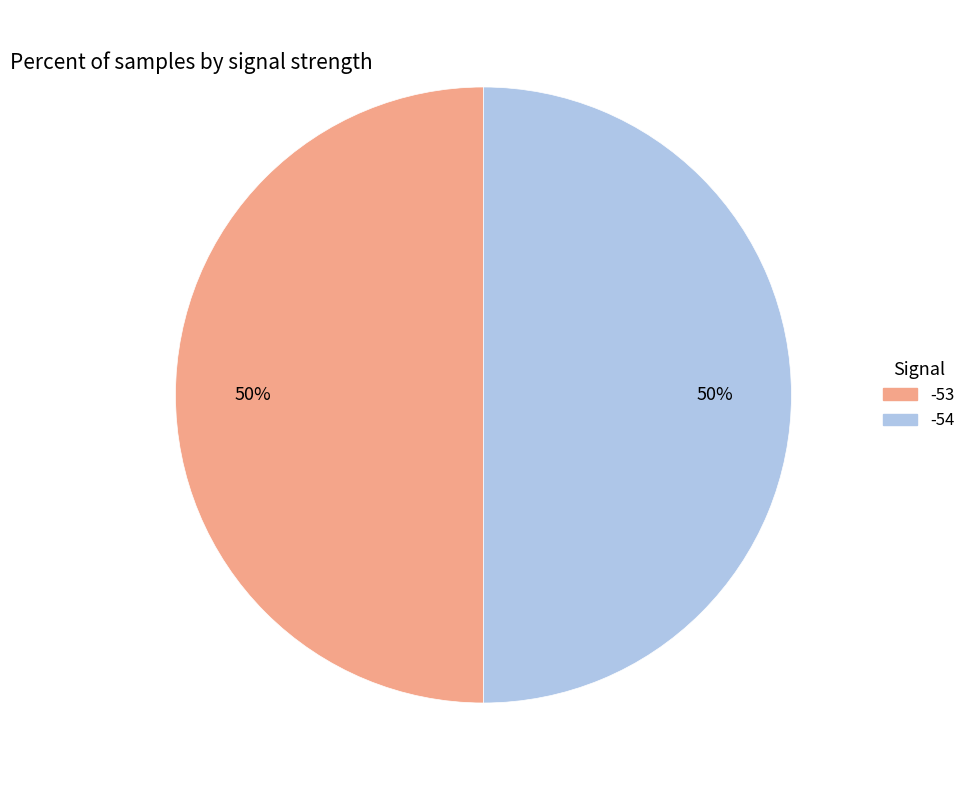

To the nearest percent, what is the average slice percentage?

50%